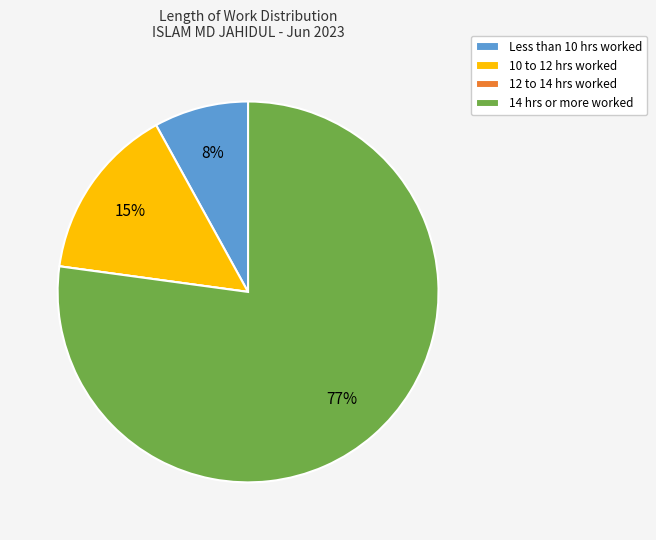

Between Less than 10 hrs worked and 14 hrs or more worked, which is larger?

14 hrs or more worked